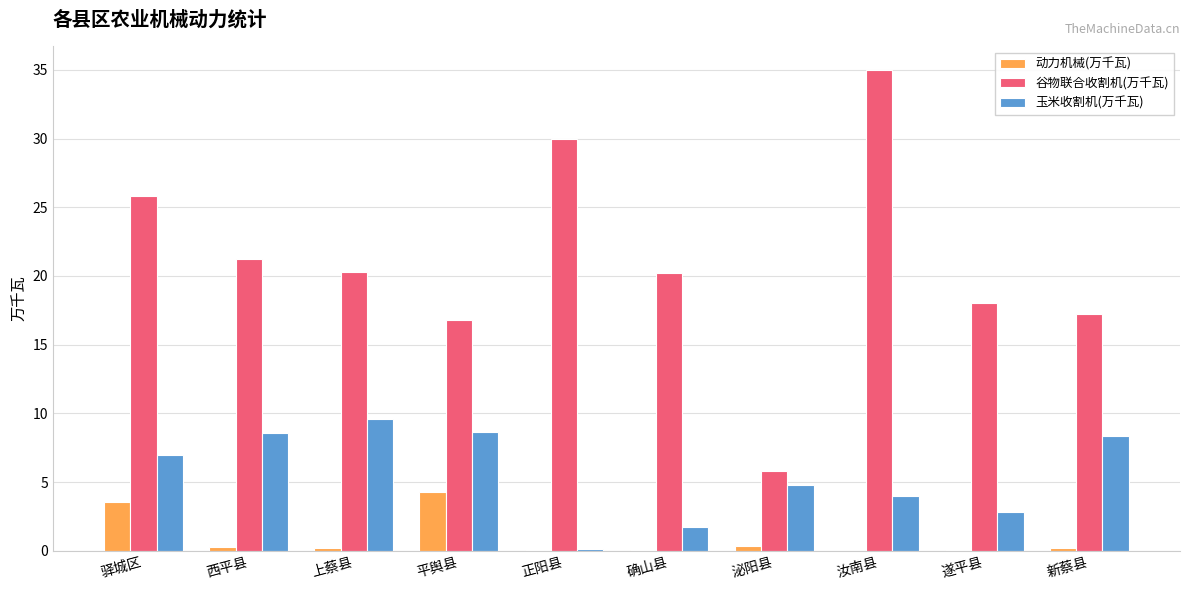

Is it true that 谷物联合收割机(万千瓦) equals 8.0 at 泌阳县?

False